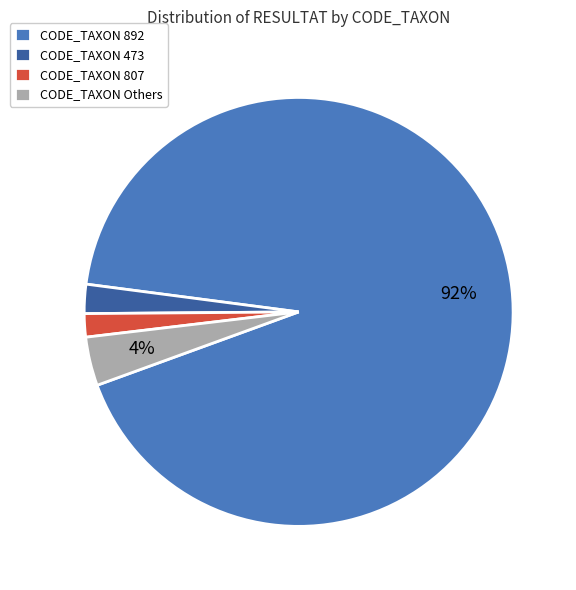

Count the number of slices in the pie.

4